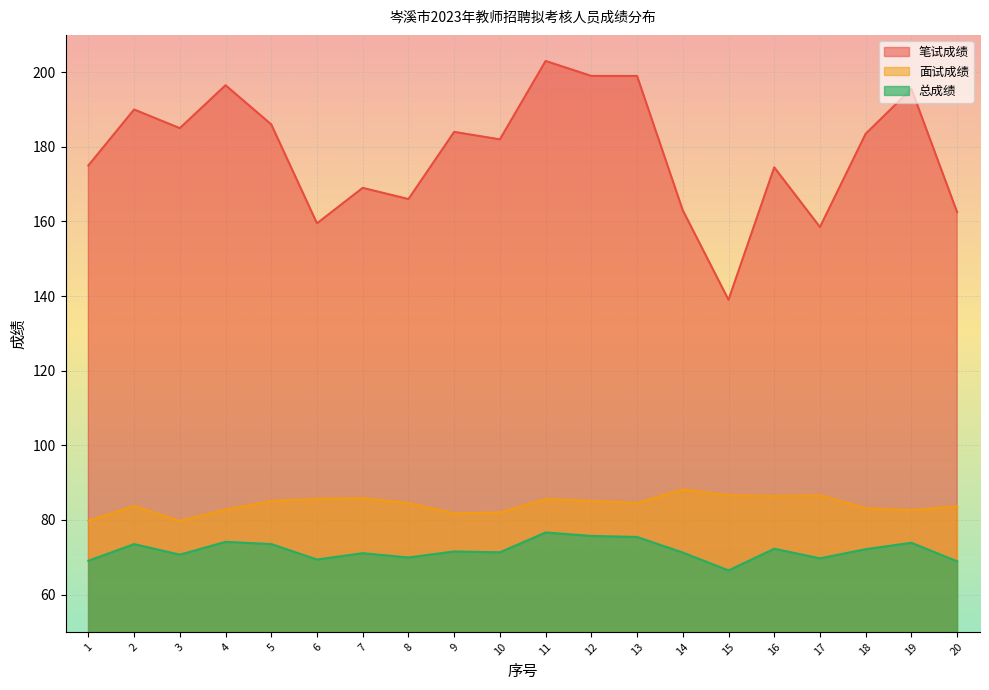

Between 4 and 11, which series saw the biggest shift?

笔试成绩